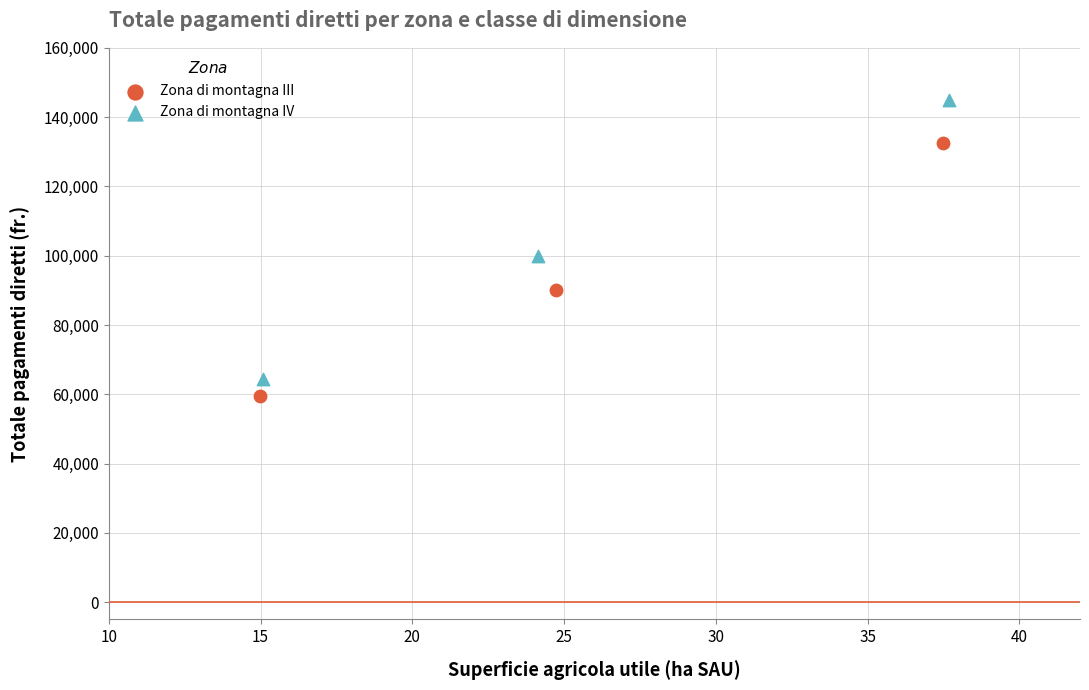

What are all the series names shown in the legend?

Zona di montagna III, Zona di montagna IV